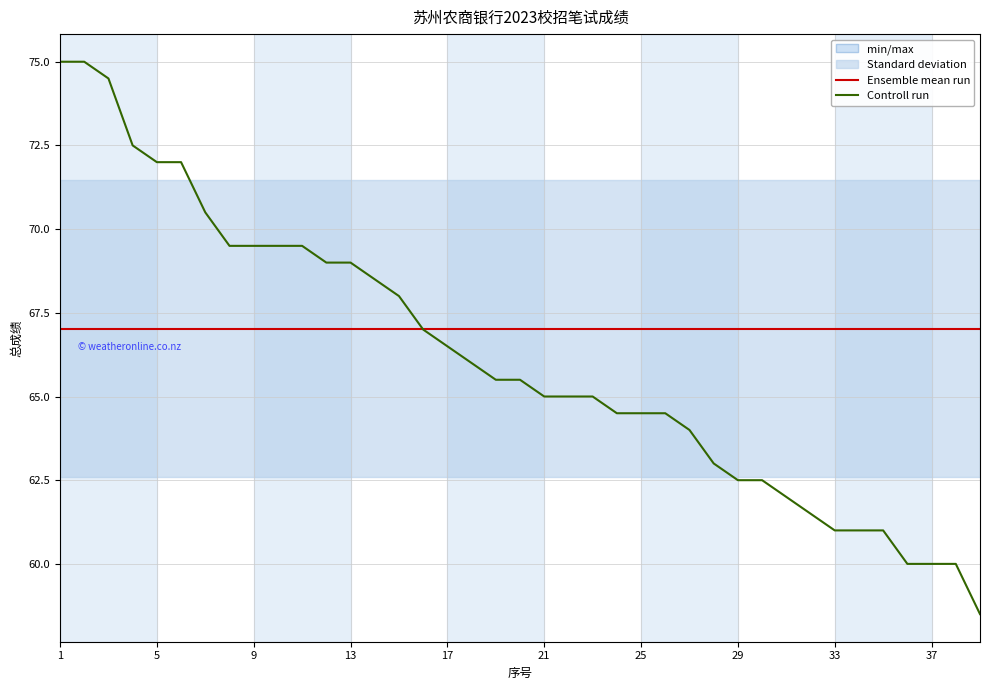

At which category is the sum across all series the highest?

1